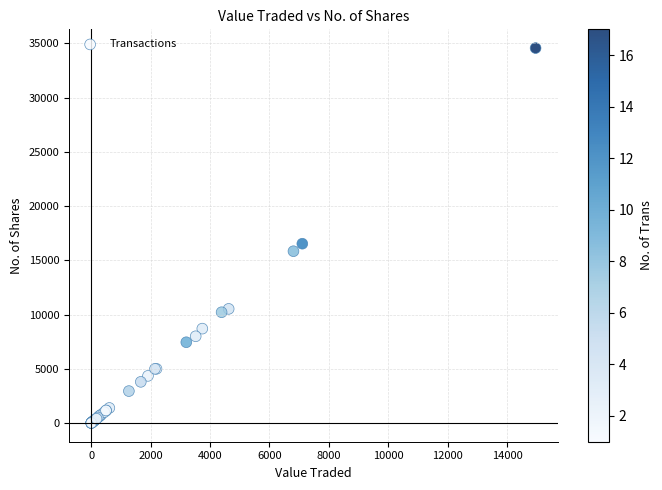

What Y value in the scatter plot is closest to 17286?

16533